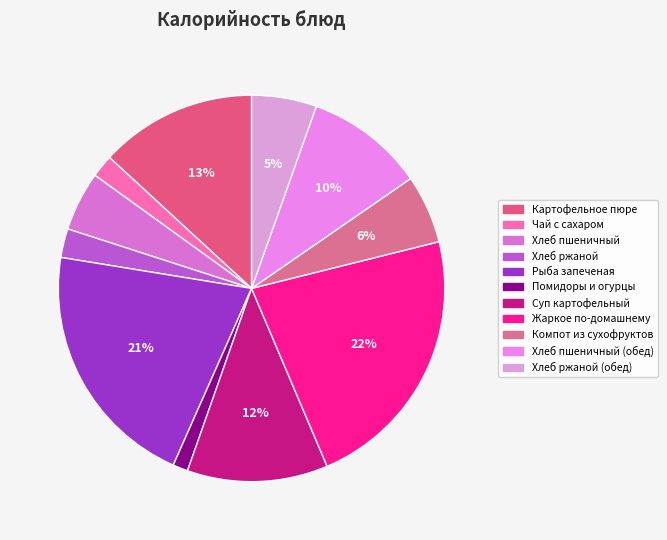

Is there any slice that represents more than half of the pie?

No